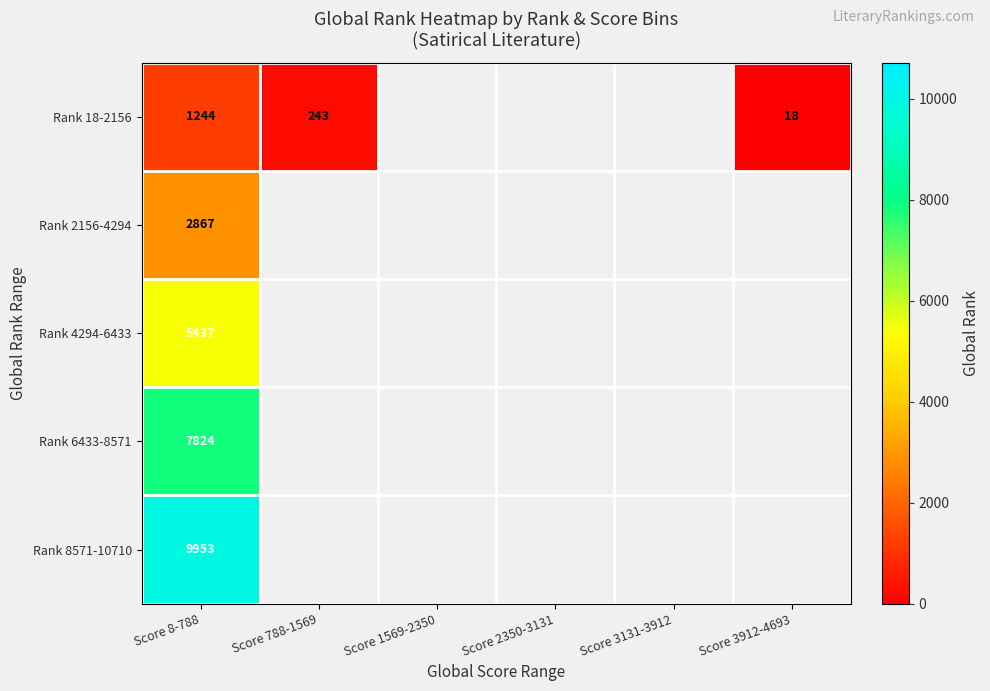

What is the greatest value displayed?

9953.0